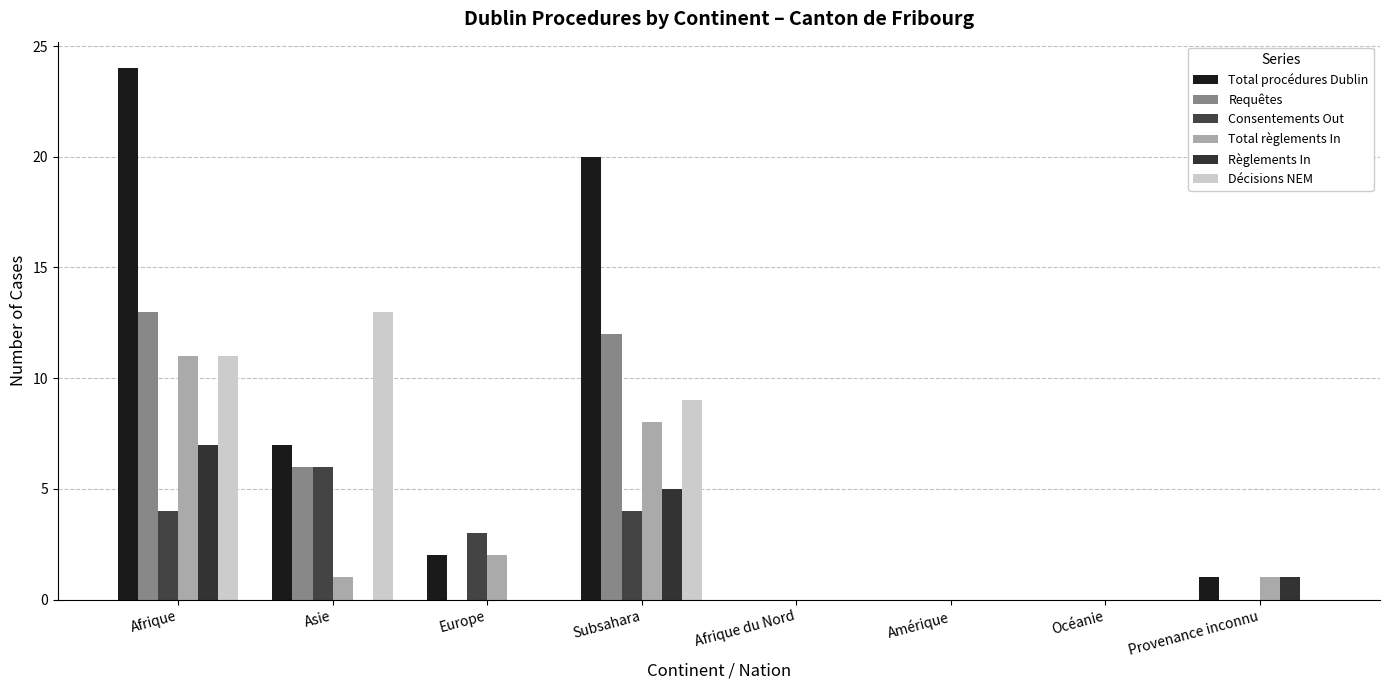

What is the sum of all Règlements In values?

13